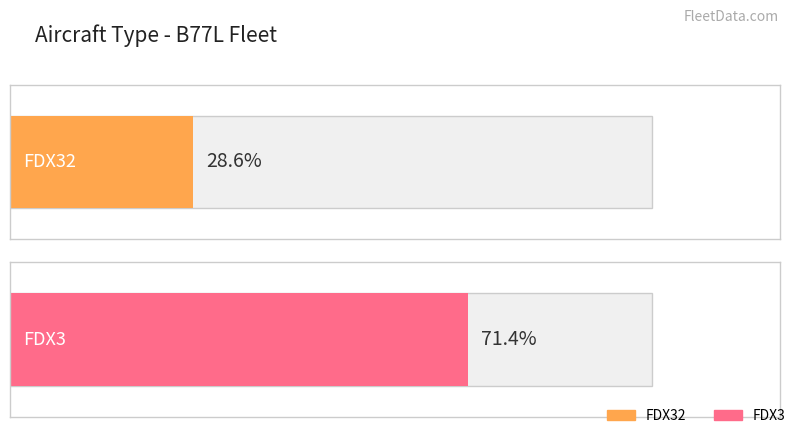

What are all the series names shown in the legend?

FDX32, FDX3